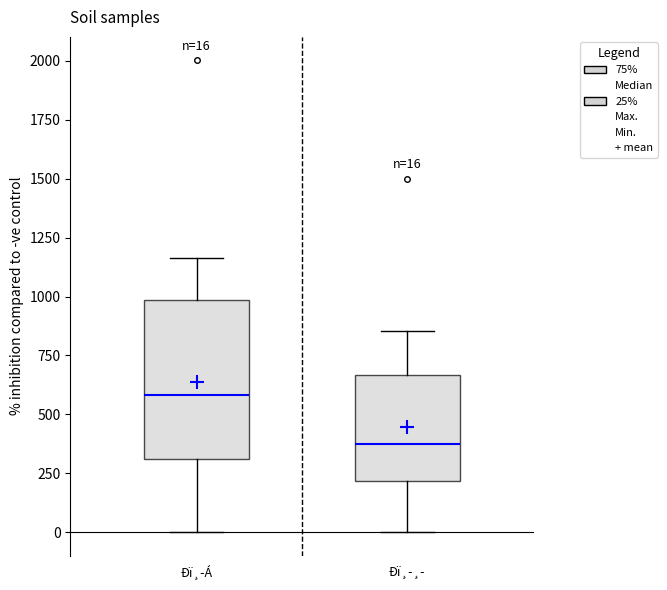

Which box is the tallest, from its lower edge to its upper edge?

Ðï¸-Á